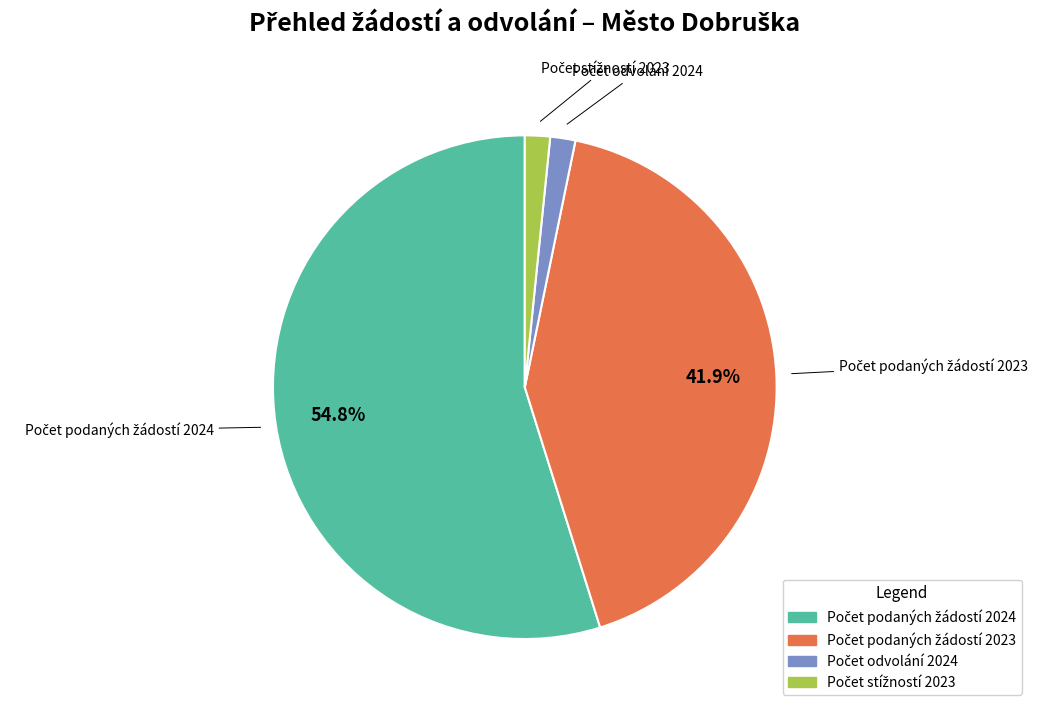

Does any single category account for the majority?

Yes